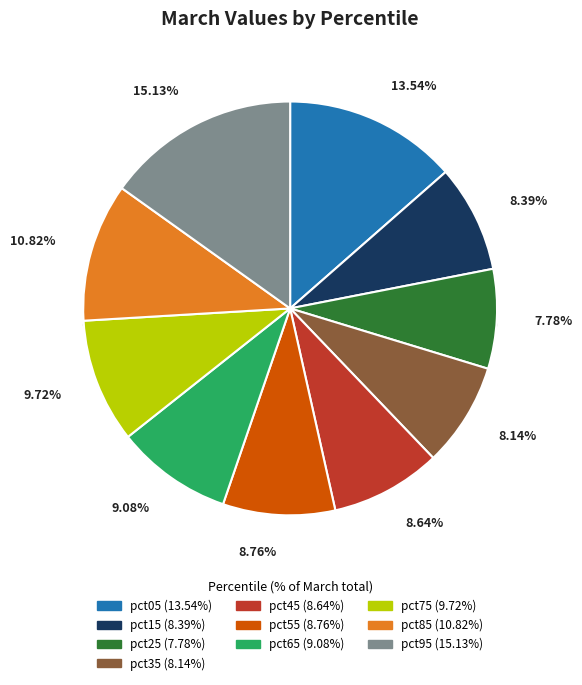

Rank the categories by value from lowest to highest.

pct25, pct35, pct15, pct45, pct55, pct65, pct75, pct85, pct05, pct95